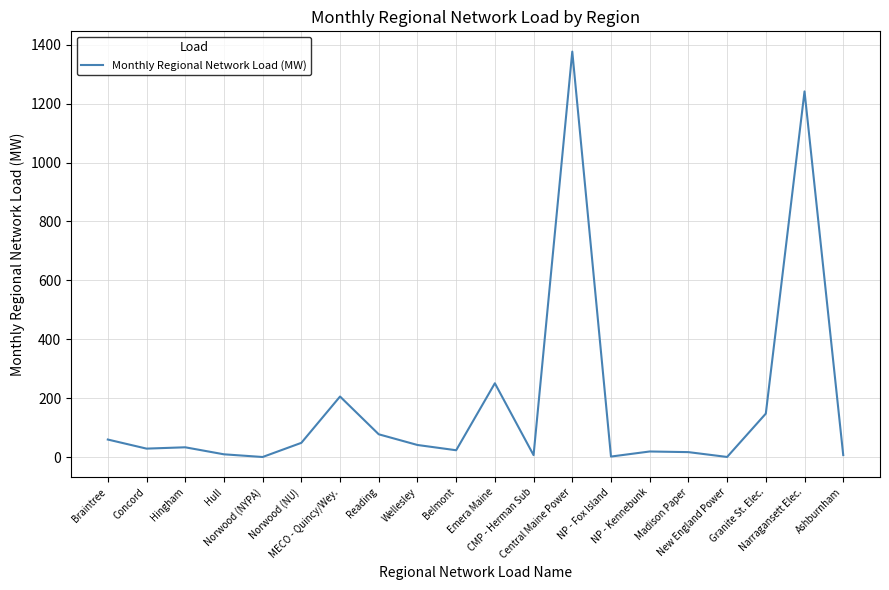

At which category does the chart reach its peak across all series?

Central Maine Power